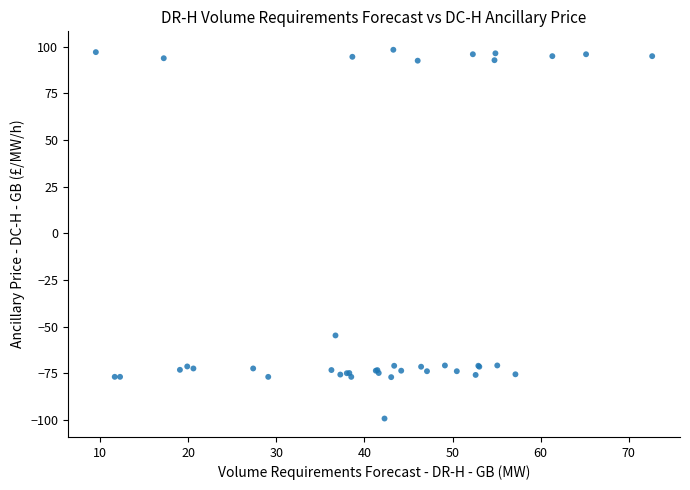

What Y value in the scatter plot is closest to 0?

-54.8